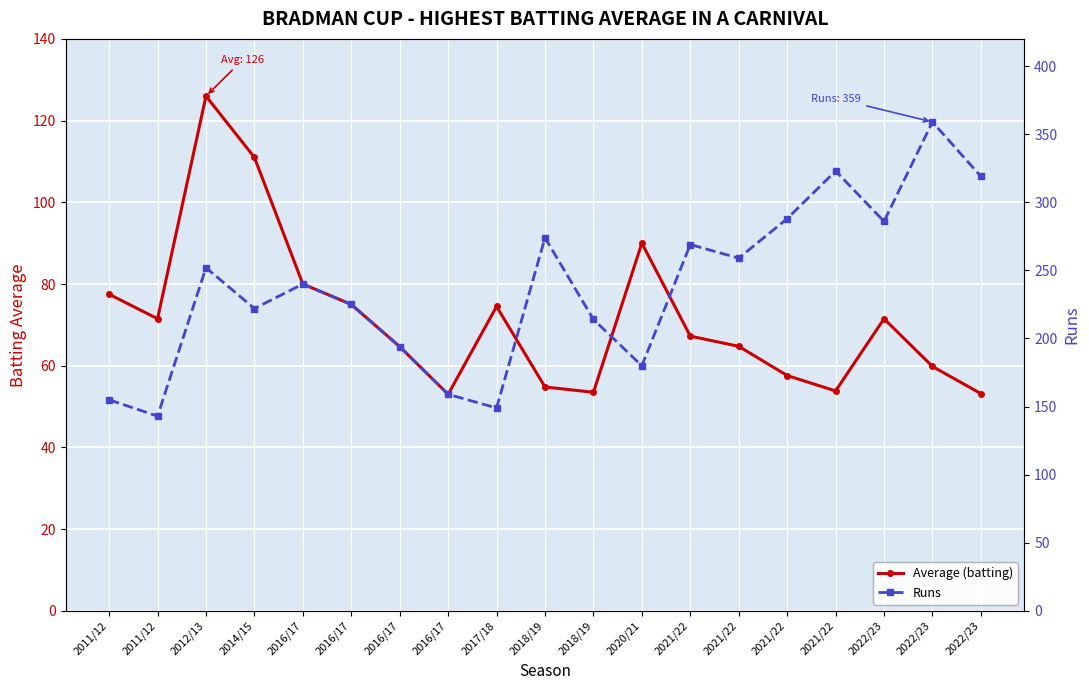

Does the chart display data point markers on the line(s)?

Yes